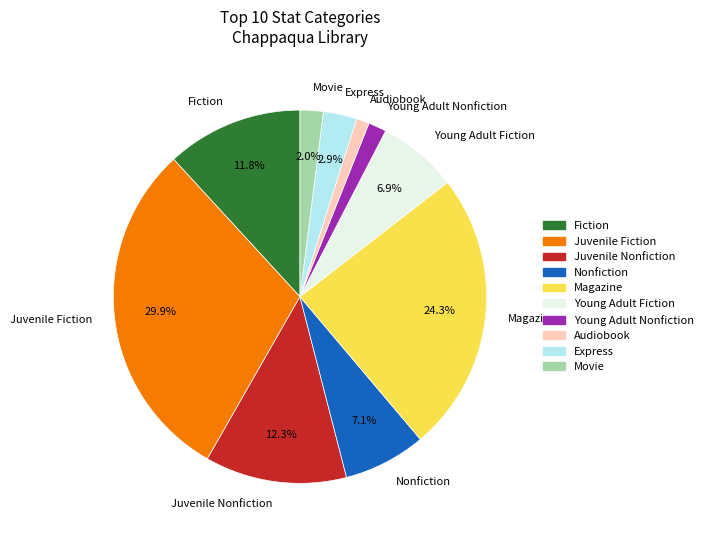

Which has a higher value, Nonfiction or Movie?

Nonfiction